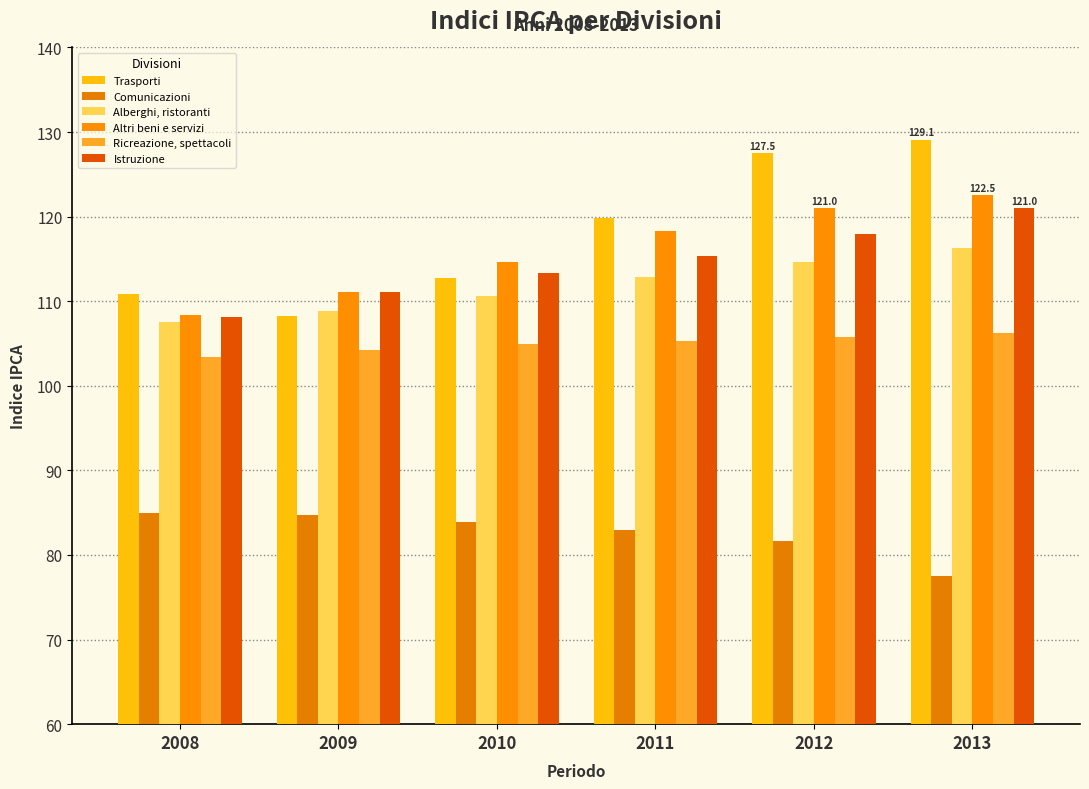

How many distinct data groups are displayed?

6